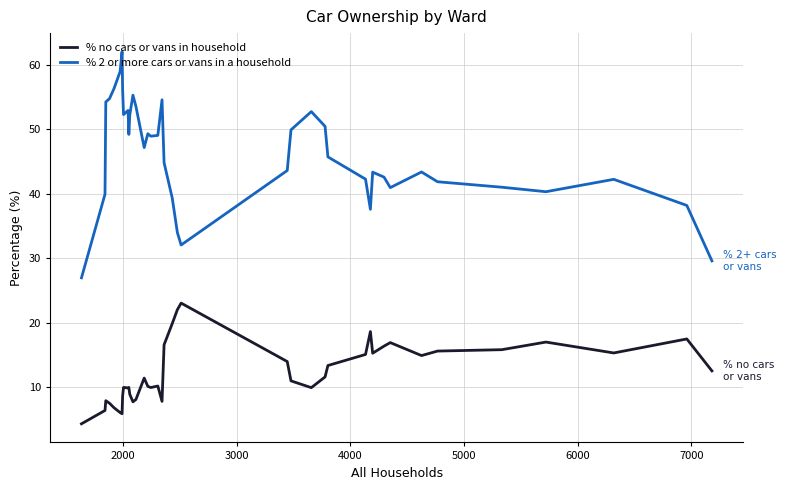

True or false: % no cars or vans in household and % 2 or more cars or vans in a household intersect in this chart.

False